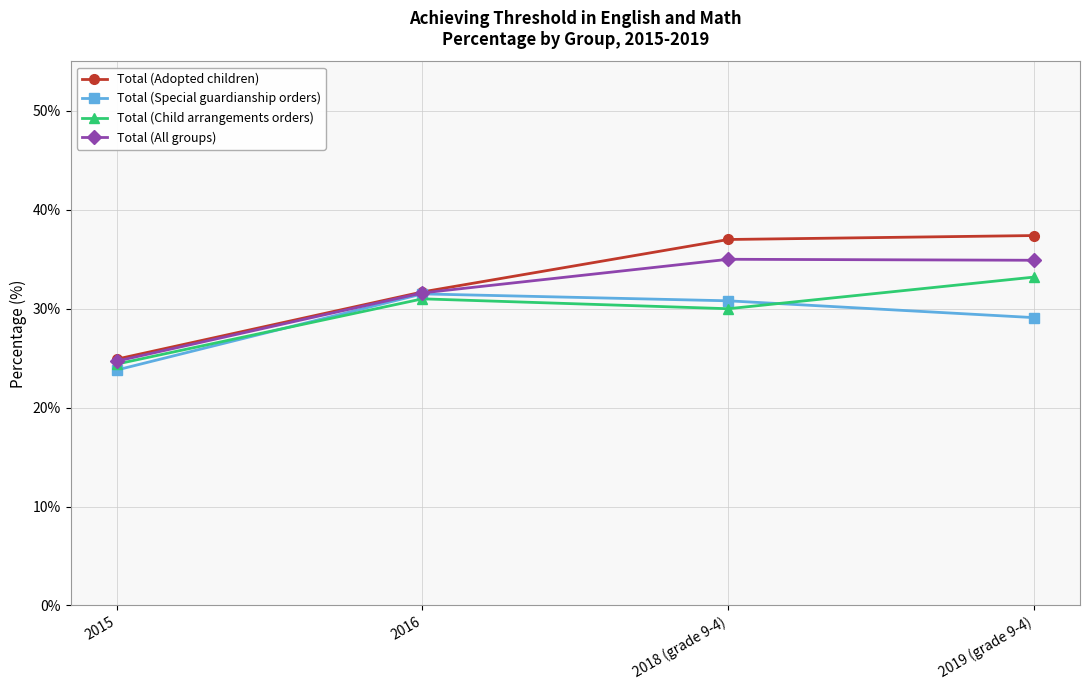

List the series in order of their overall mean, highest first.

Total (Adopted children), Total (All groups), Total (Child arrangements orders), Total (Special guardianship orders)